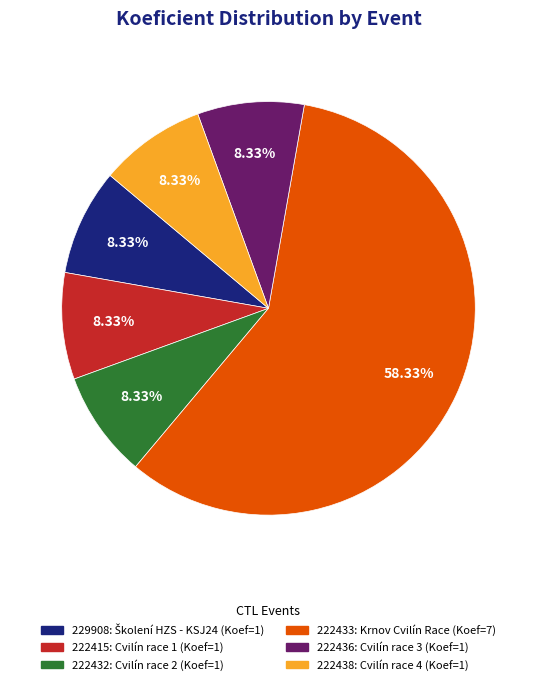

What is the ratio of the value at 222436 to the value at 222438?

1.0